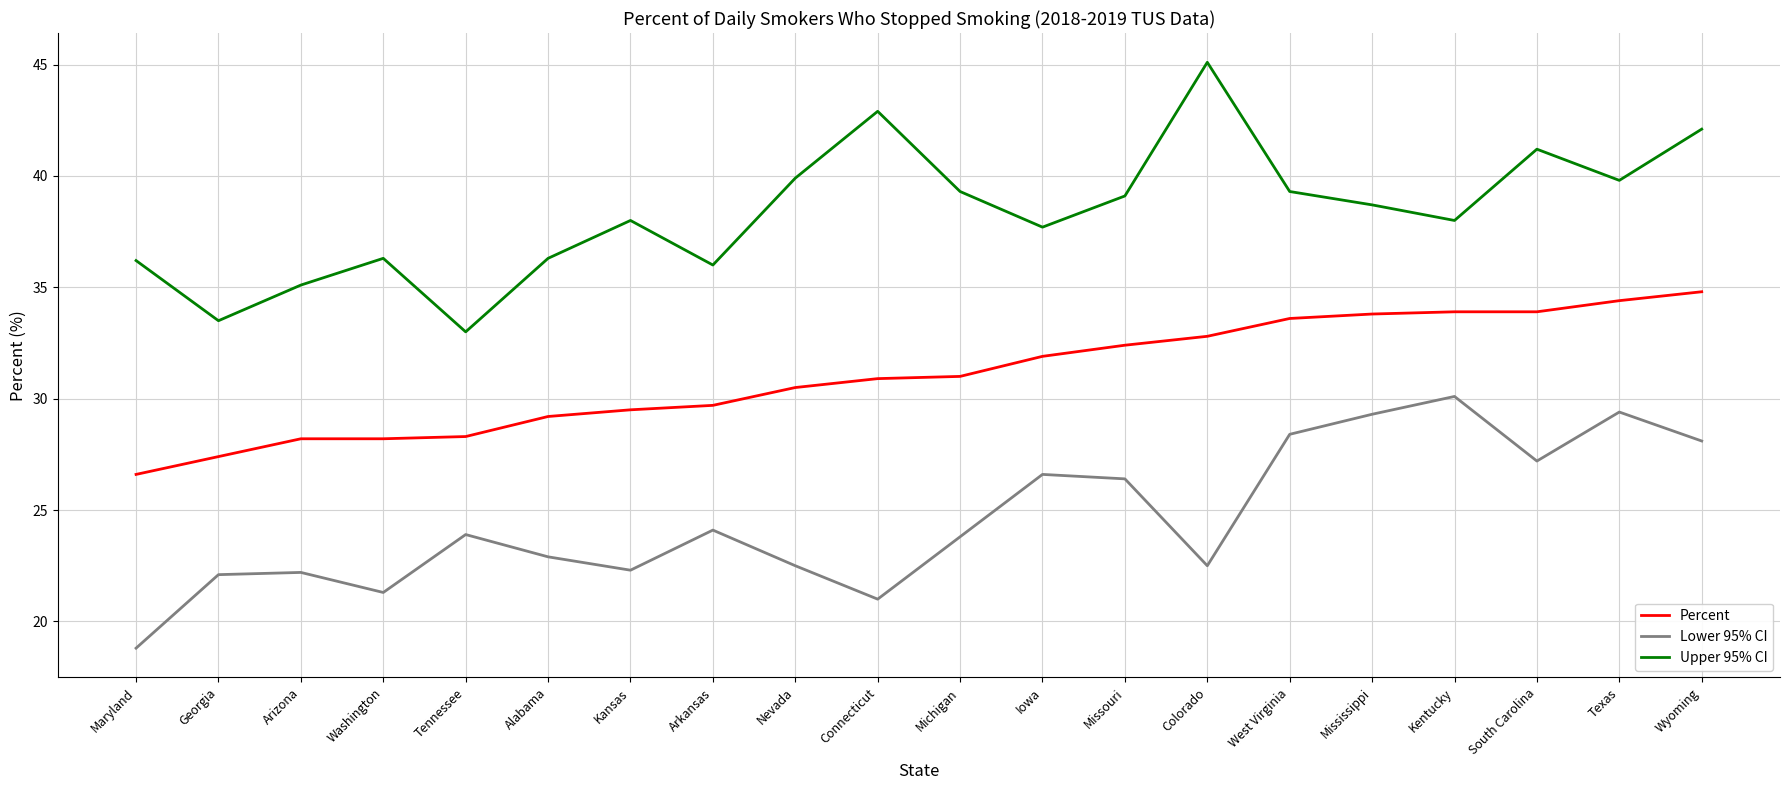

At which label does Upper 95% CI reach its minimum?

Tennessee